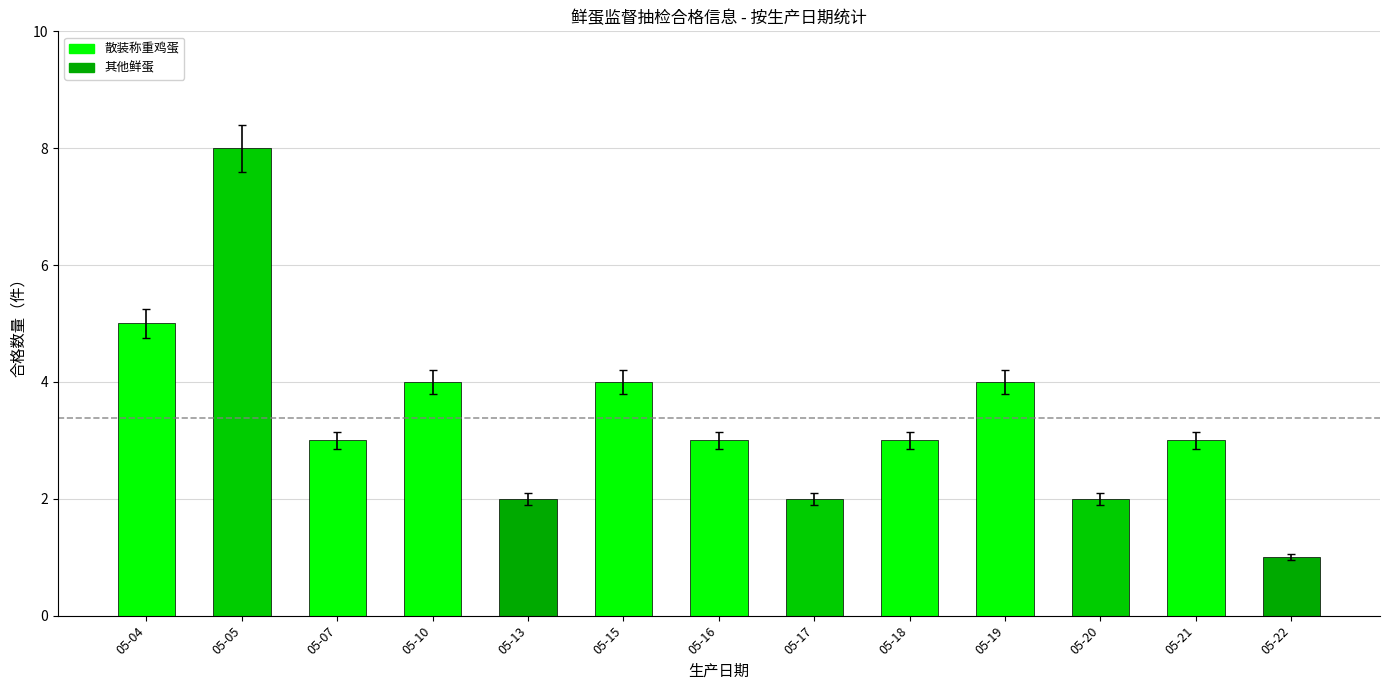

What is the minimum value shown in the chart?

1